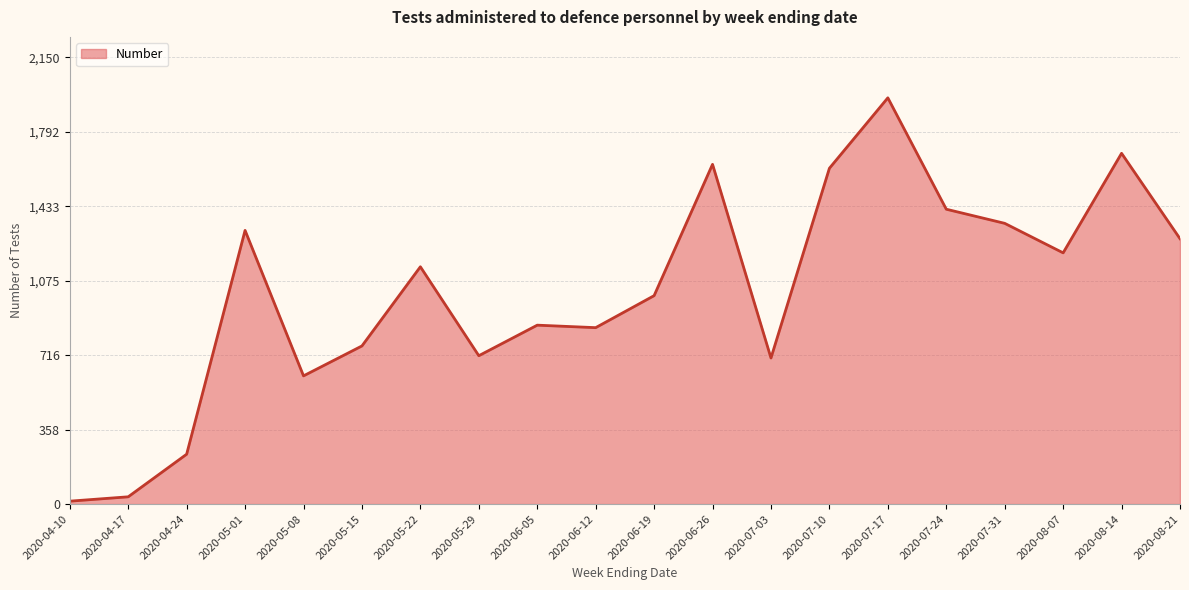

What is the change in value from 2020-04-24 to 2020-06-26?

+1395